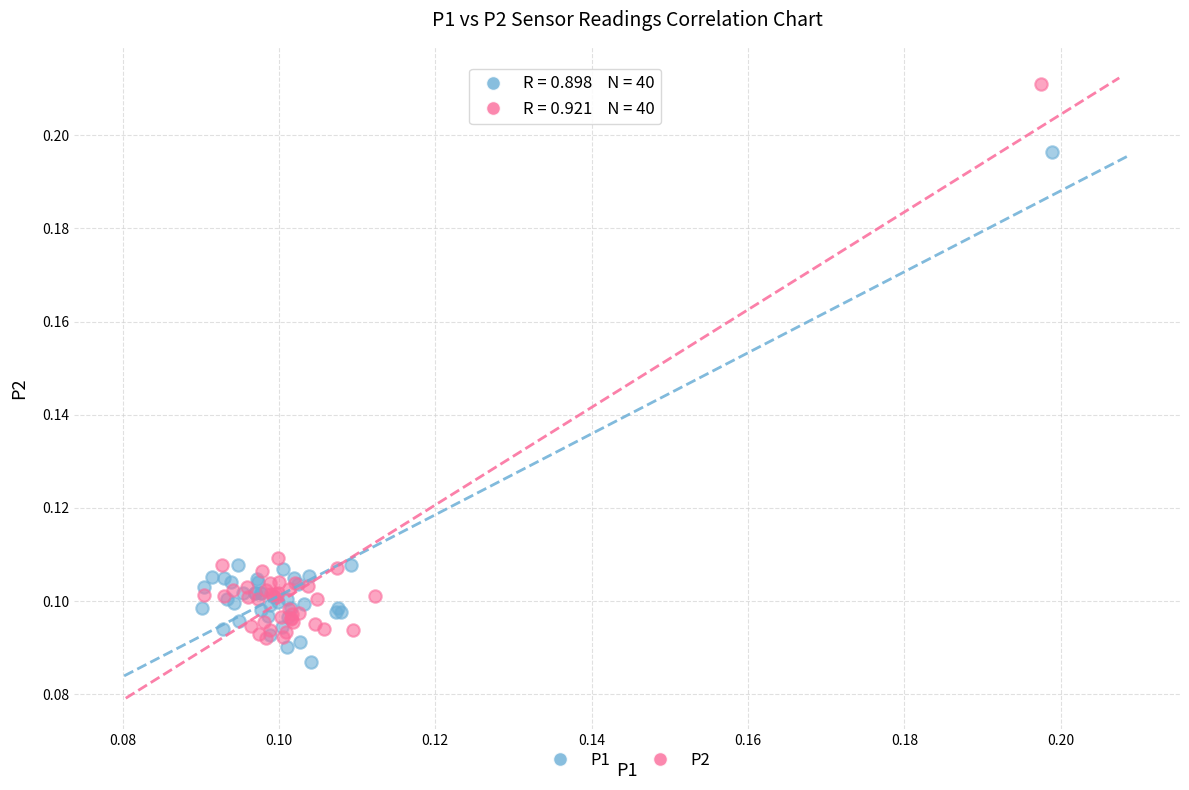

Which series has the widest spread of Y values?

P2